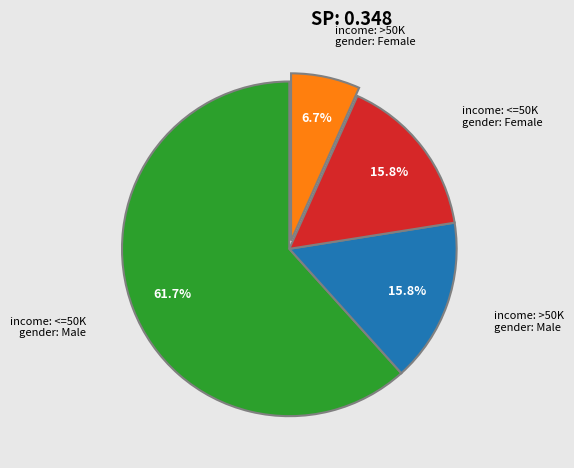

Is there a majority slice in this chart?

Yes